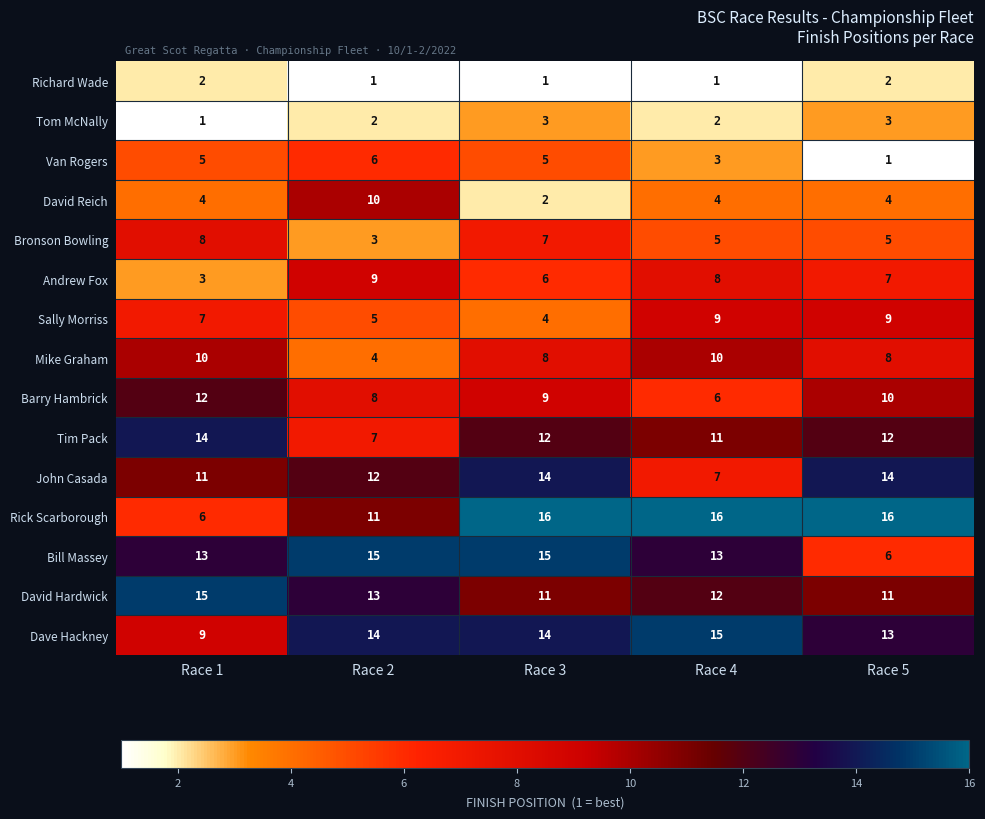

What is the approximate value of Sally Morriss at Race 1?

7